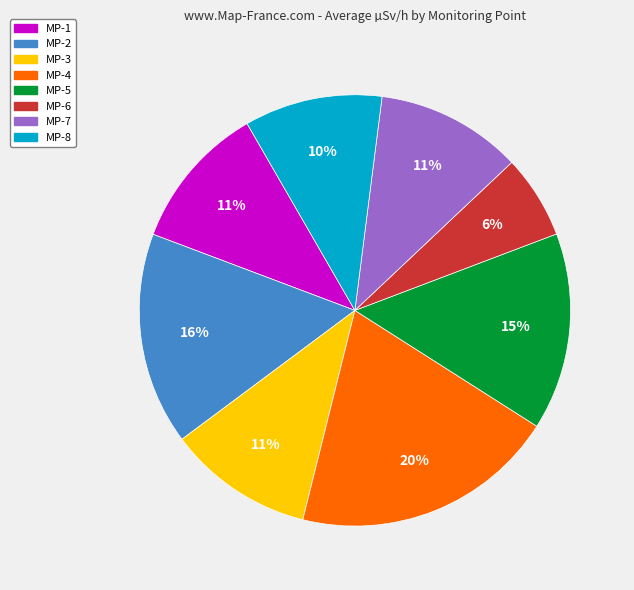

Does MP-2 account for over 50% of the chart?

No